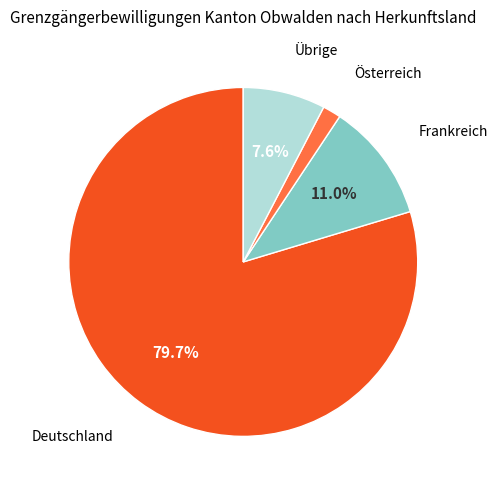

Is there any slice that represents more than half of the pie?

Yes